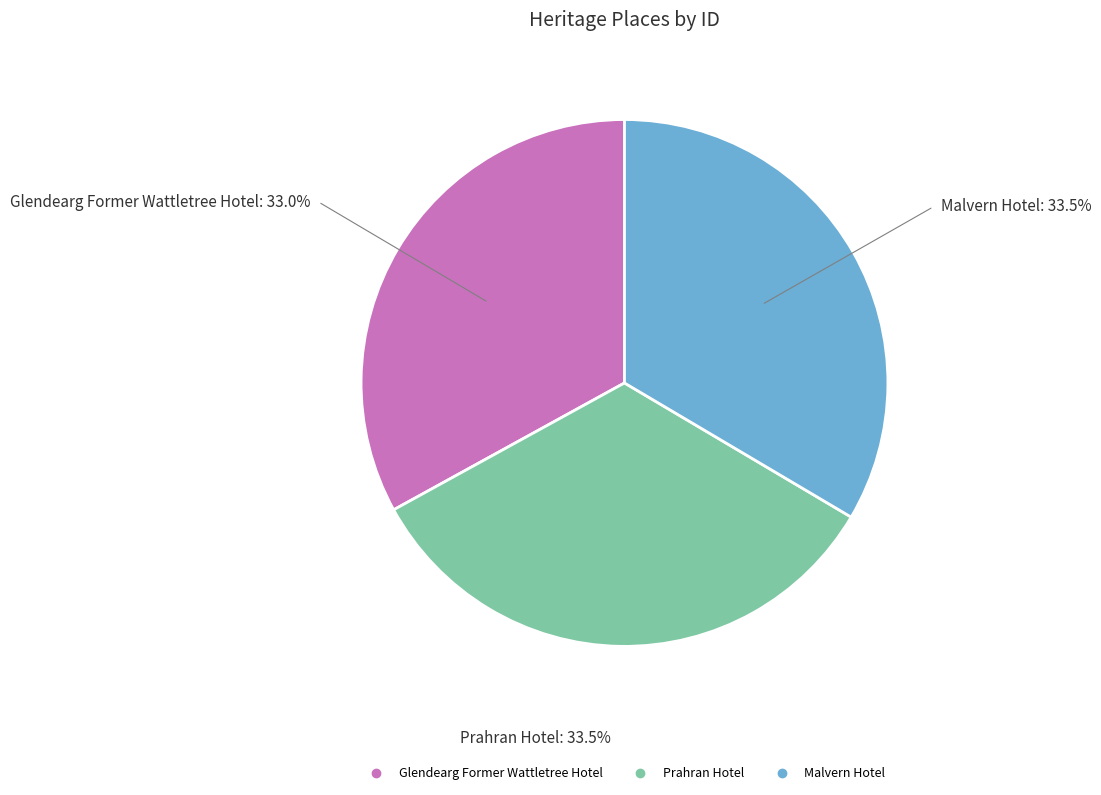

Which has a higher value, Glendearg Former Wattletree Hotel or Malvern Hotel?

Malvern Hotel